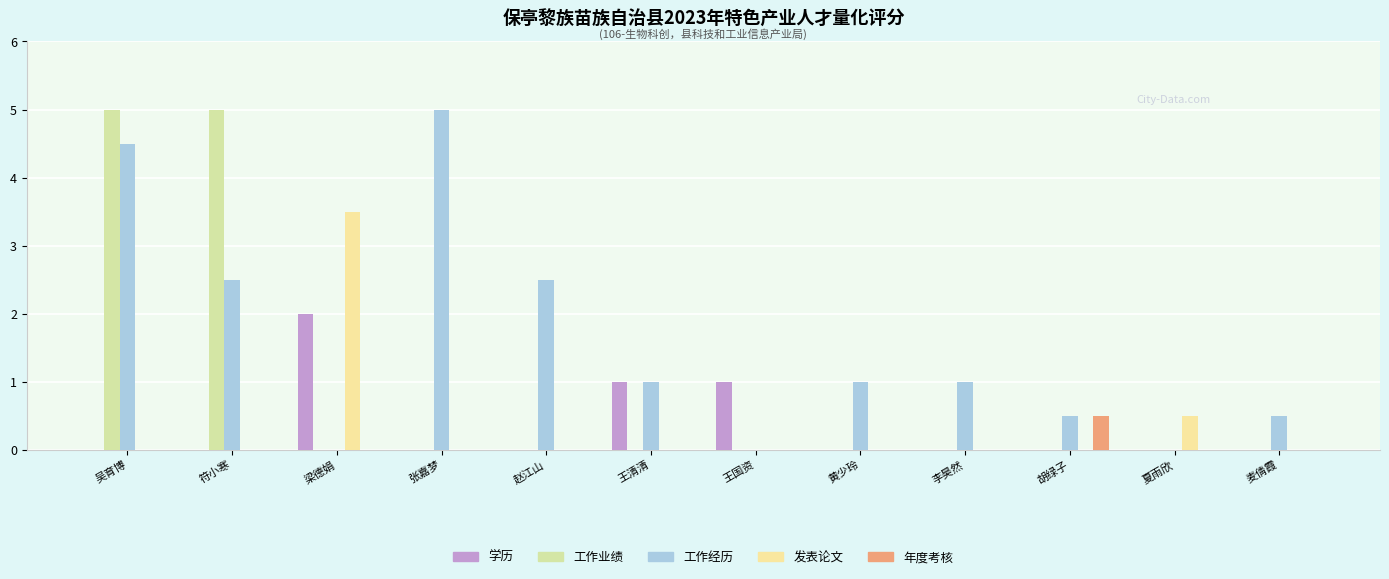

What is the label of the 8th bar from the left?

黄少玲